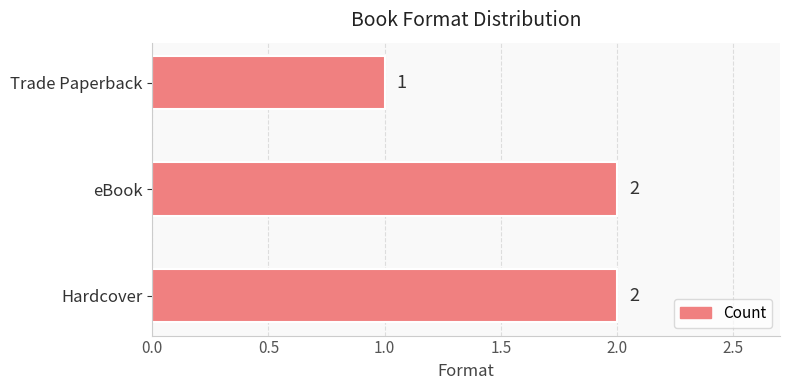

Which label corresponds to the smallest value in the chart?

Trade Paperback